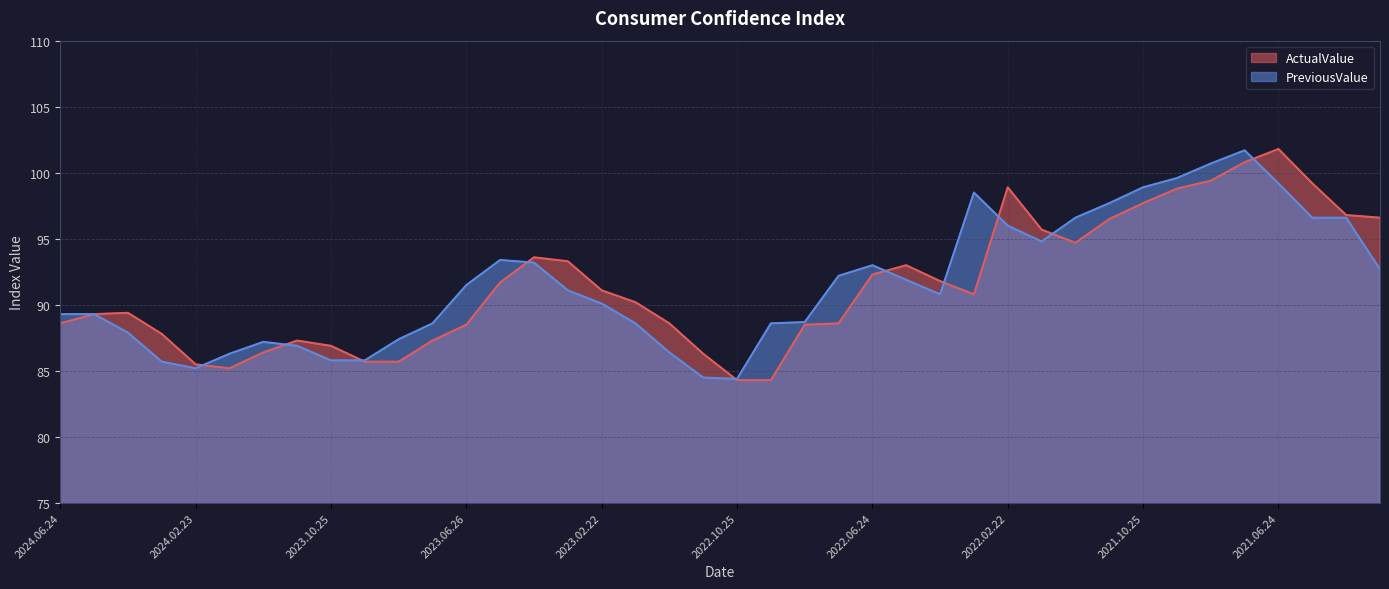

How many values in the ActualValue series are below 90?

19